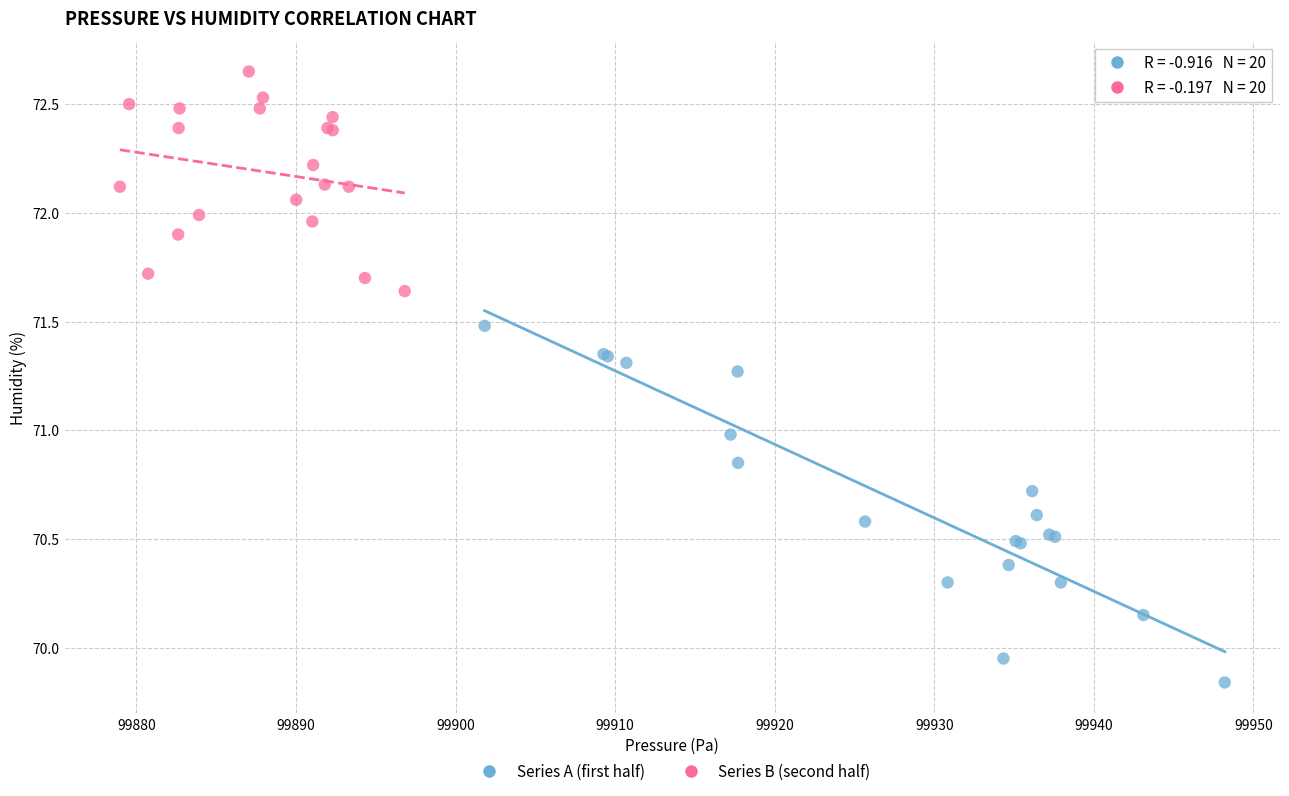

Which series has the largest Y range (max minus min)?

Series A (first half)